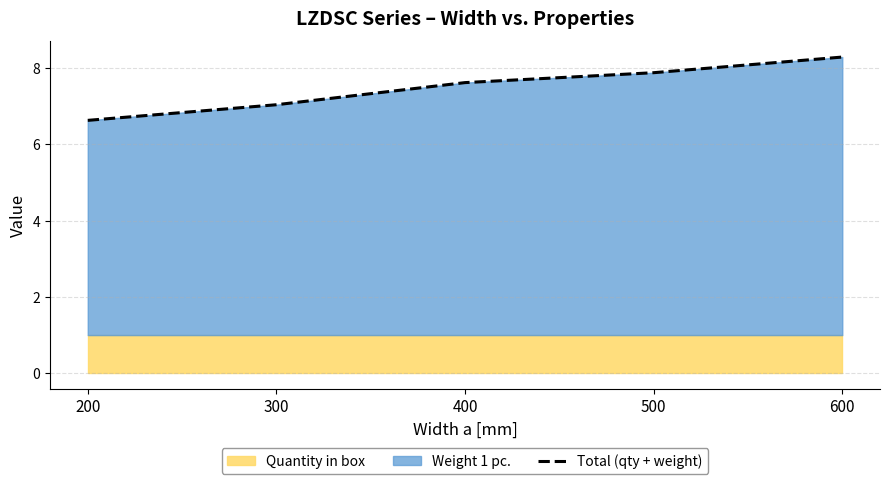

Rank the categories by value from lowest to highest.

200, 300, 400, 500, 600